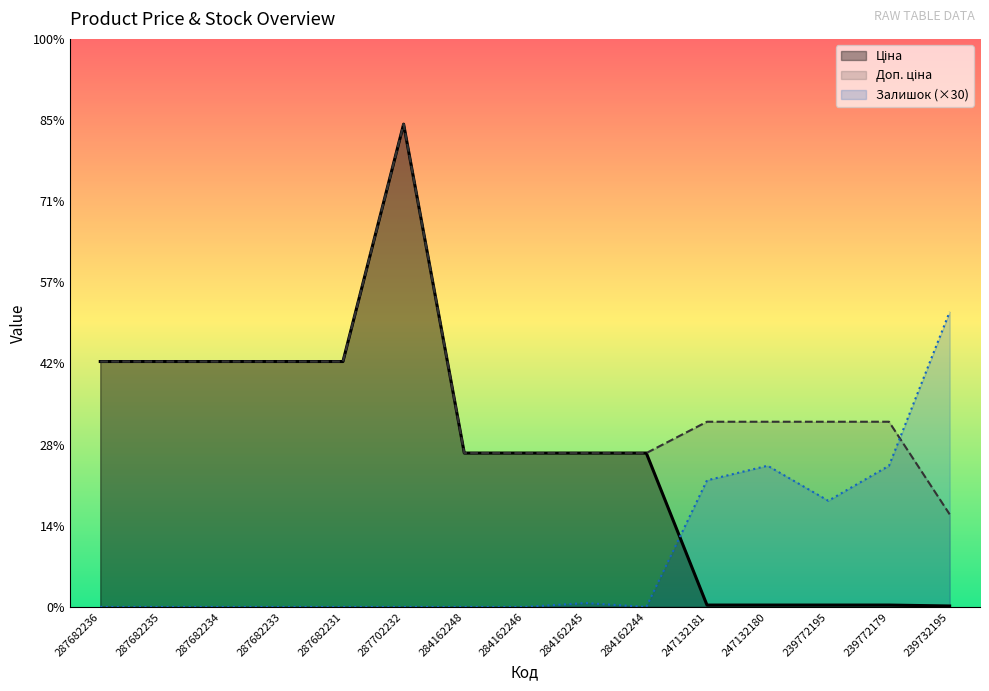

What is the difference between the second highest and minimum values in the Залишок series?

8700.0